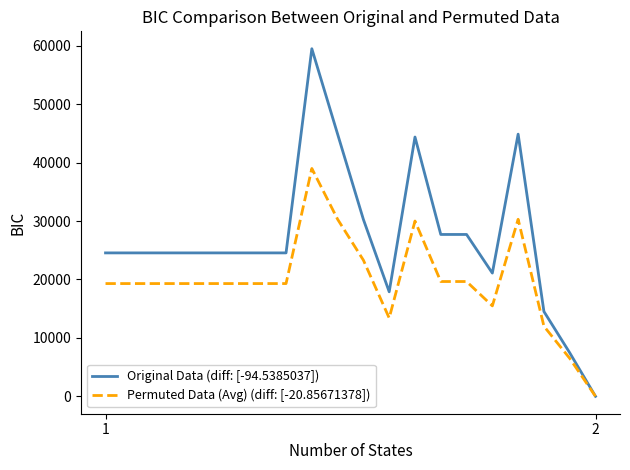

What are all the series names shown in the legend?

Original Data (diff: [-94.5385037]), Permuted Data (Avg) (diff: [-20.85671378])